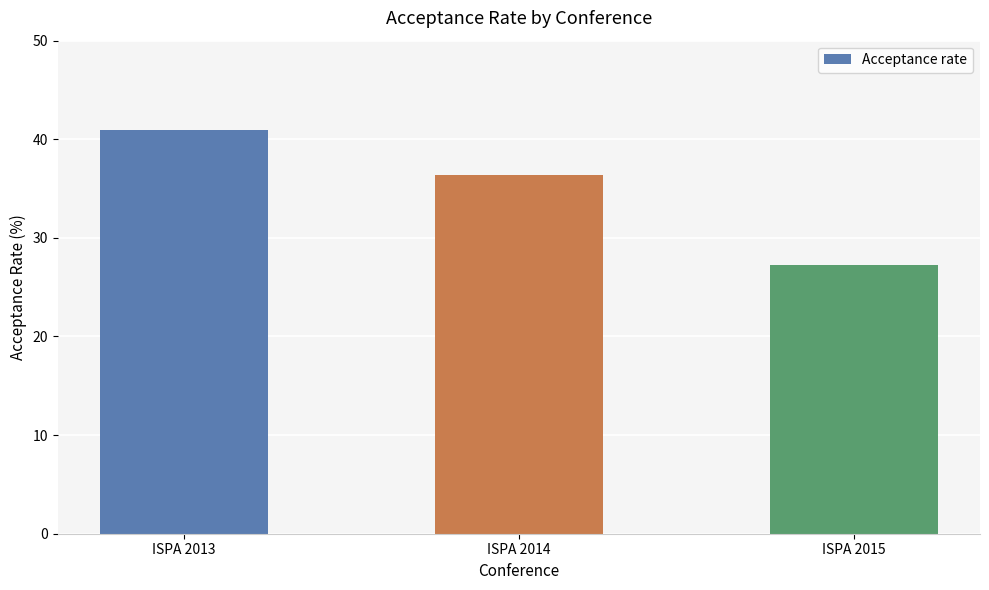

Reading right to left, what are all the values shown in this chart?

27.3	36.4	40.9